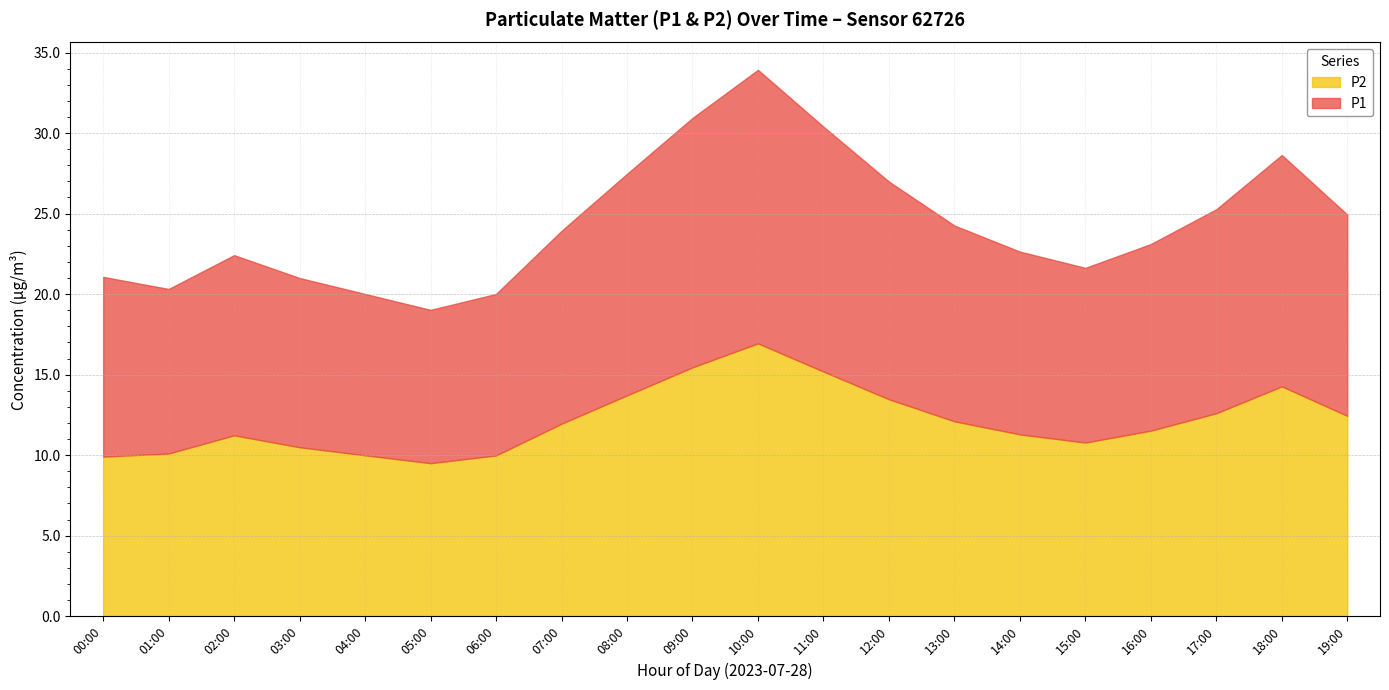

In P1, how many points are higher than both neighbors (excluding endpoints)?

3